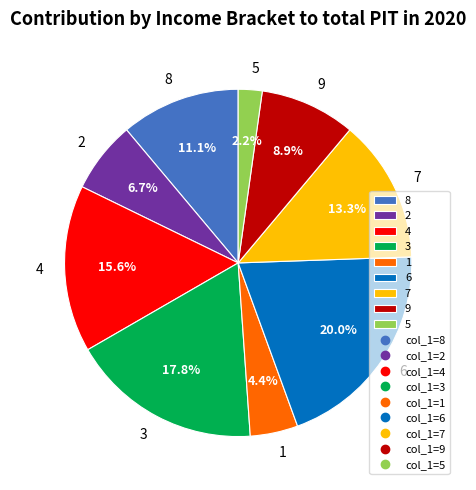

Between 2 and 8, which is larger?

8